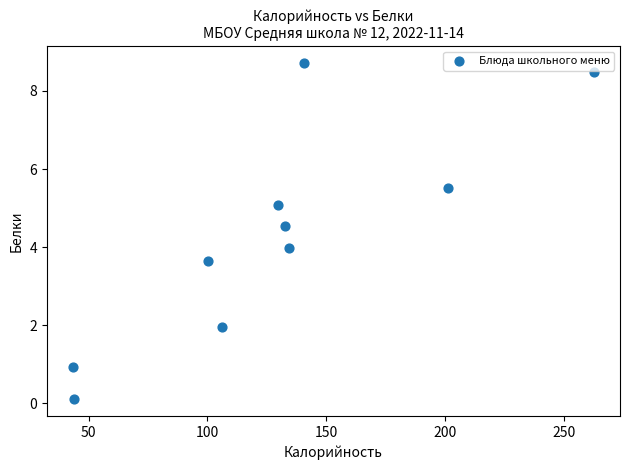

What is the average X value?

129.5